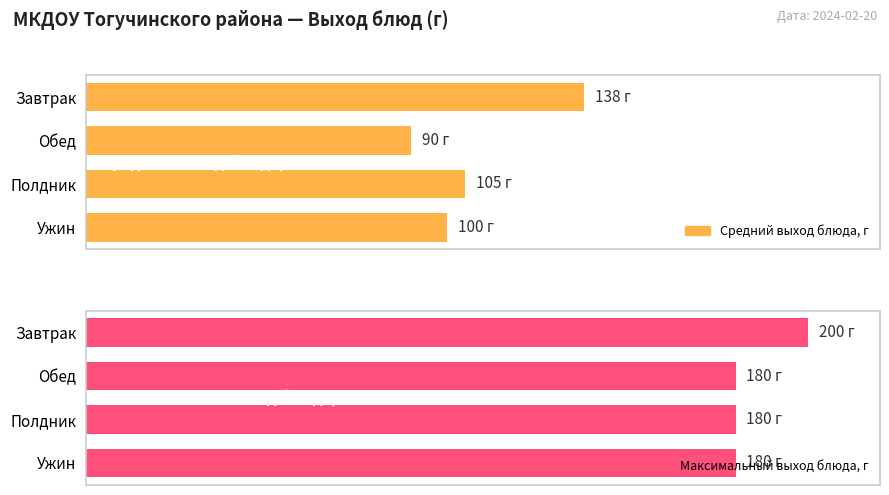

Rank the series by their maximum value, from highest to lowest.

Максимальный выход блюда, г, Средний выход блюда, г